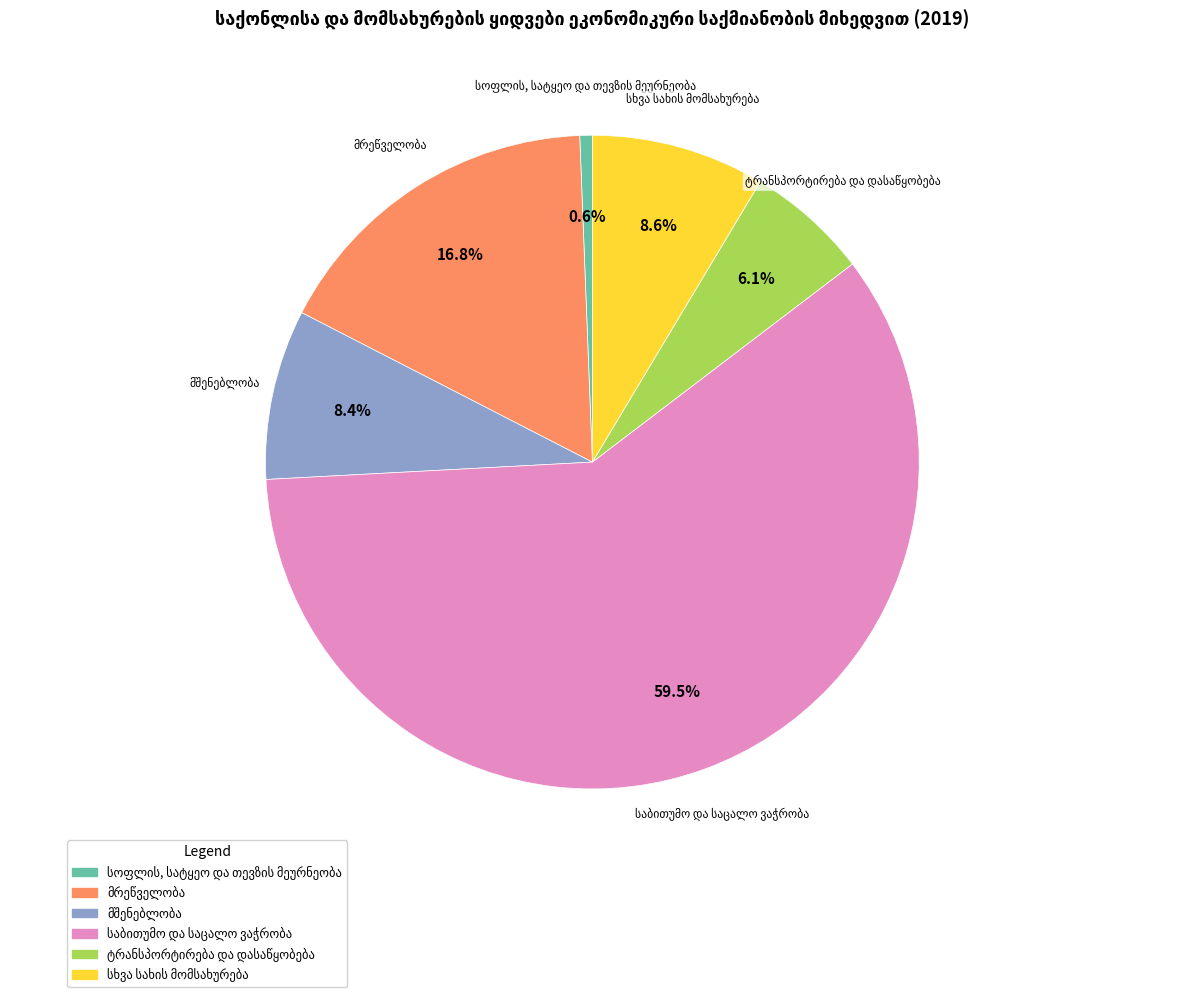

Is there any slice that represents more than half of the pie?

Yes